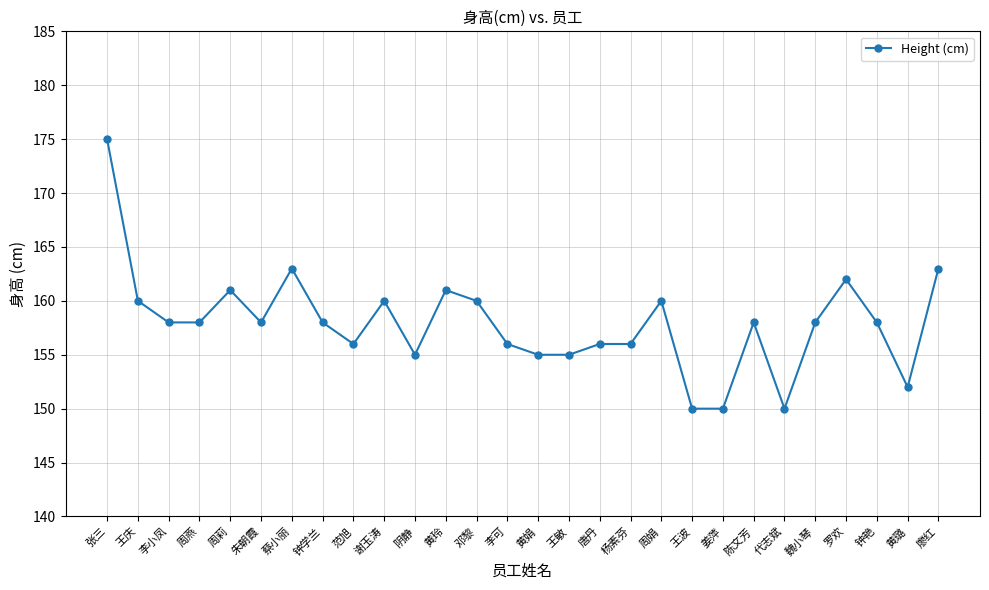

At which label is the value closest to 162?

罗欢